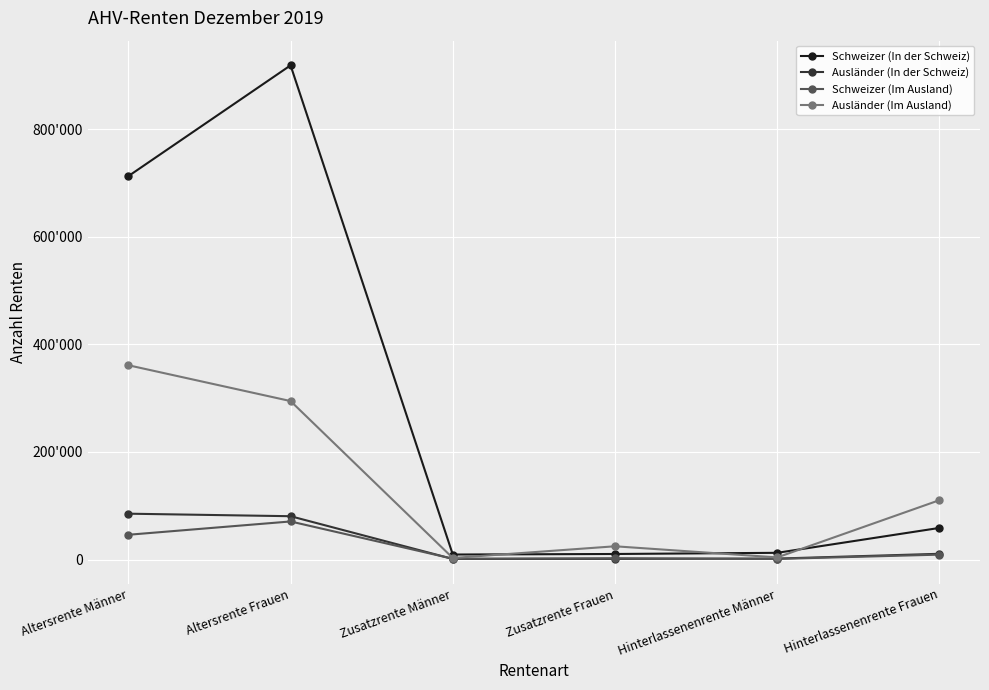

True or false: Schweizer (In der Schweiz) and Ausländer (In der Schweiz) cross at least once.

False